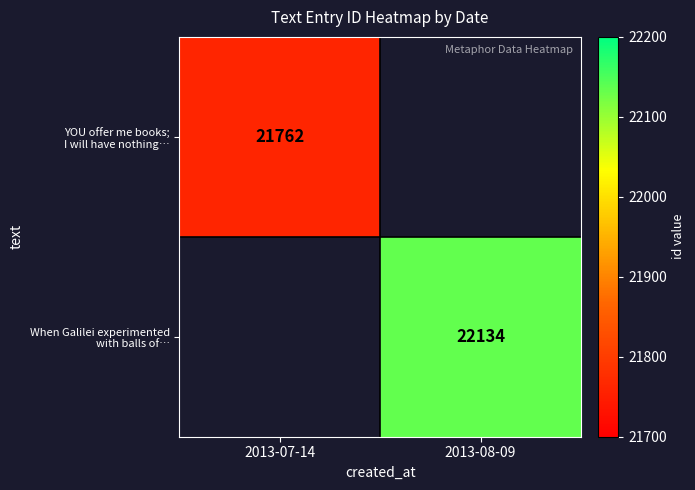

True or false: YOU offer me books; I will have nothing… has a value of 21762.0 at 2013-07-14.

True